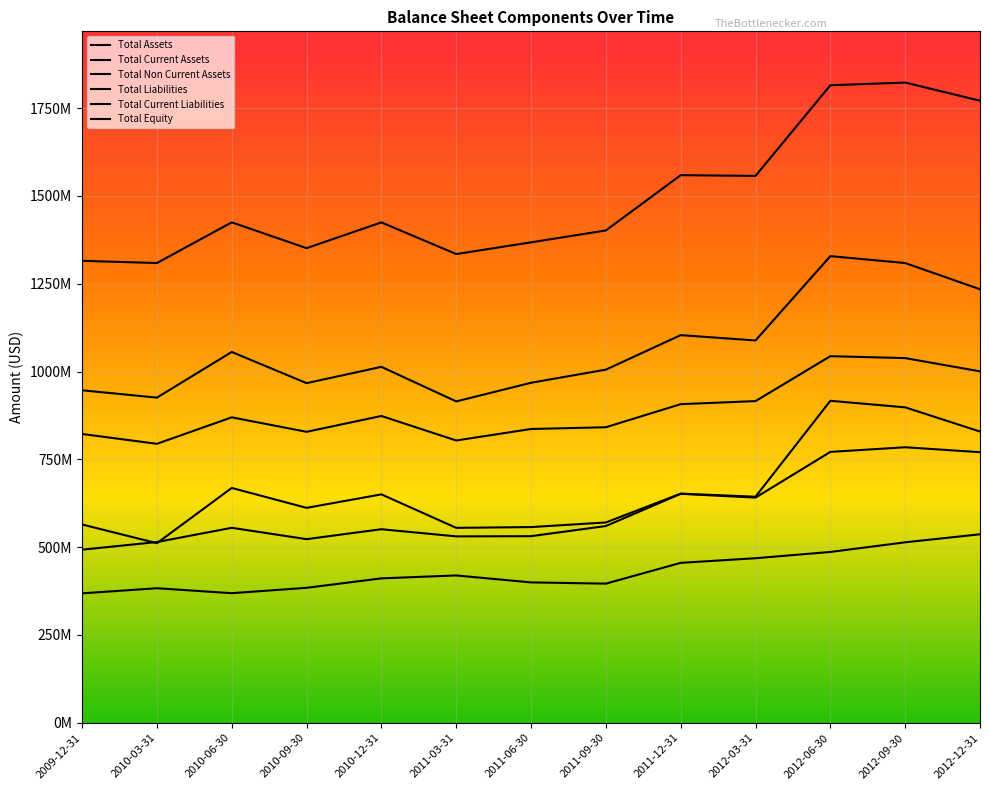

What is the difference between the Total Equity values at 2010-12-31 and 2012-12-31?

125468000